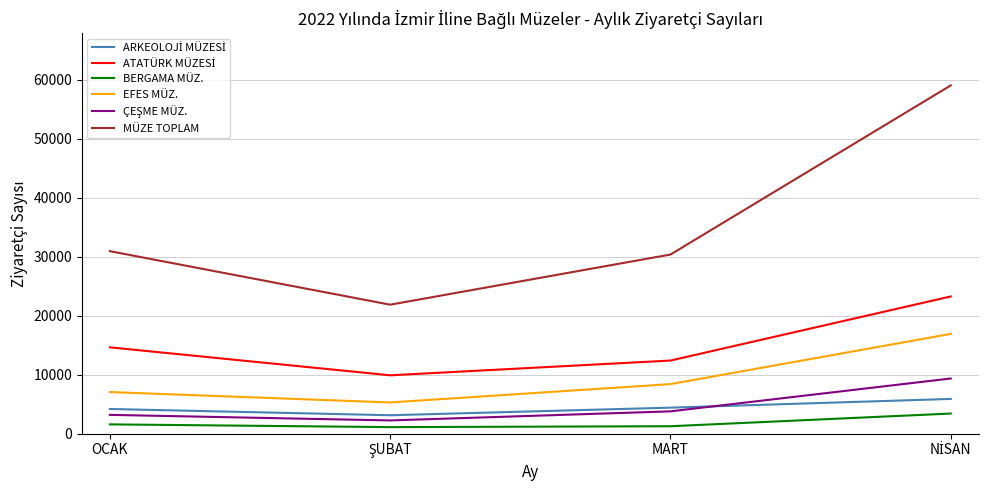

Is this an area chart (filled region under the line)?

No